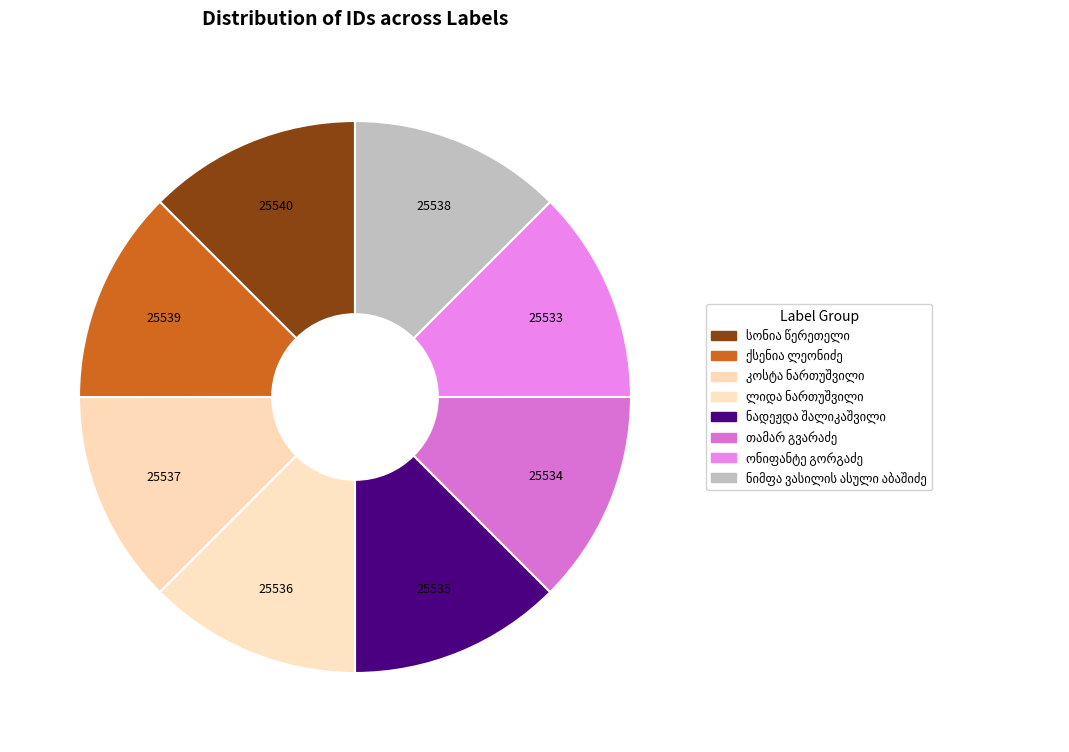

Does any single category account for the majority?

No